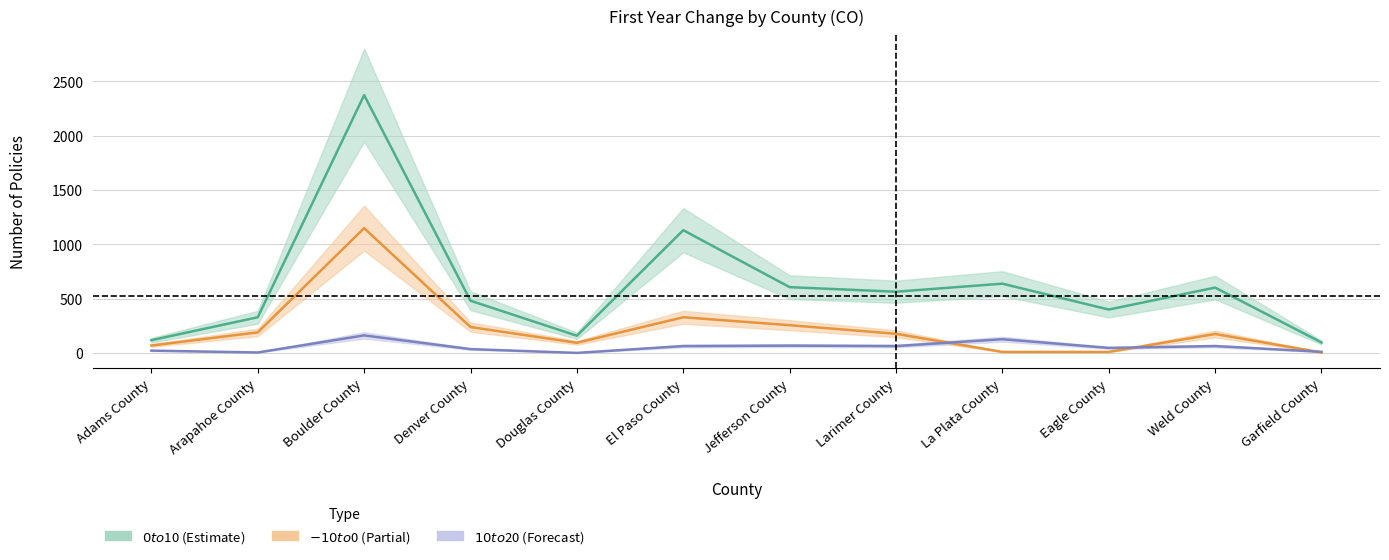

Count the number of data series in this chart.

3